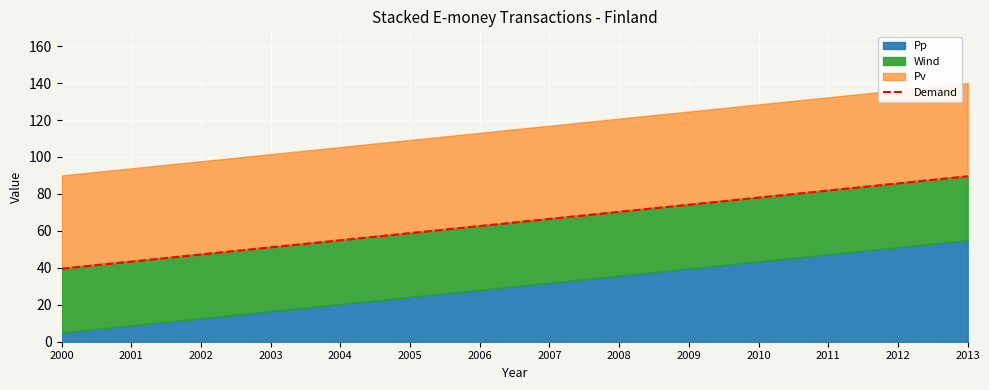

What is the difference between the values at 2003 and 2009?

23.1